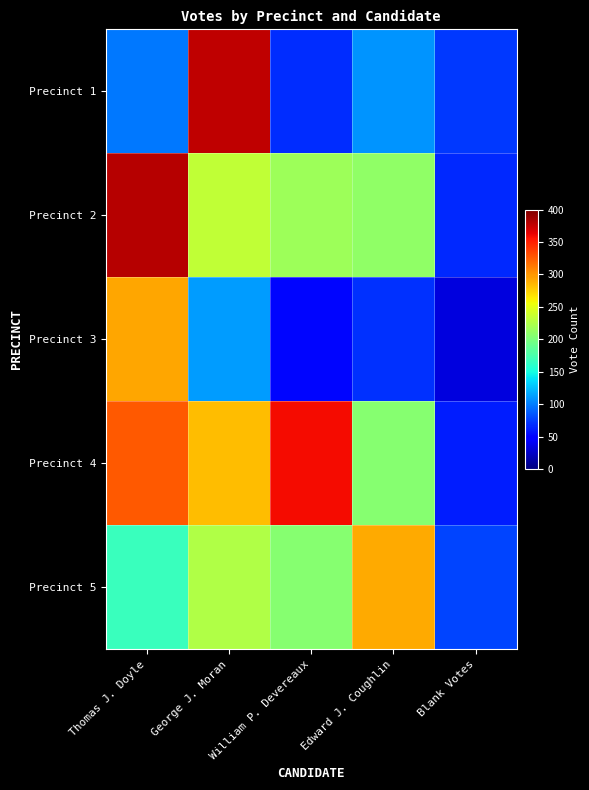

Reading left to right, extract all data points from this chart.

Precinct 1: Thomas J. Doyle=98	George J. Moran=377	William P. Devereaux=68	Edward J. Coughlin=109	Blank Votes=72
Precinct 2: Thomas J. Doyle=380	George J. Moran=234	William P. Devereaux=216	Edward J. Coughlin=210	Blank Votes=67
Precinct 3: Thomas J. Doyle=293	George J. Moran=111	William P. Devereaux=52	Edward J. Coughlin=69	Blank Votes=34
Precinct 4: Thomas J. Doyle=325	George J. Moran=283	William P. Devereaux=358	Edward J. Coughlin=206	Blank Votes=61
Precinct 5: Thomas J. Doyle=168	George J. Moran=225	William P. Devereaux=205	Edward J. Coughlin=292	Blank Votes=78